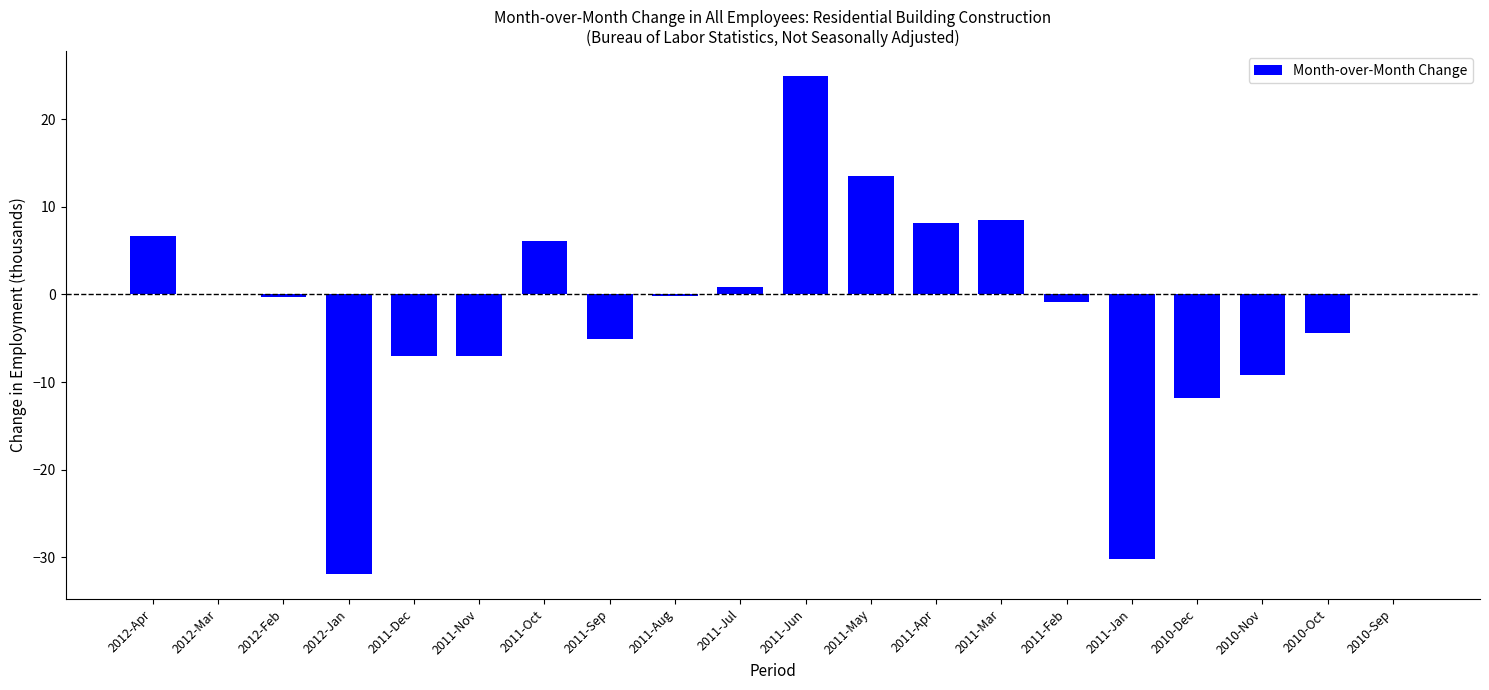

Count the number of data series in this chart.

1